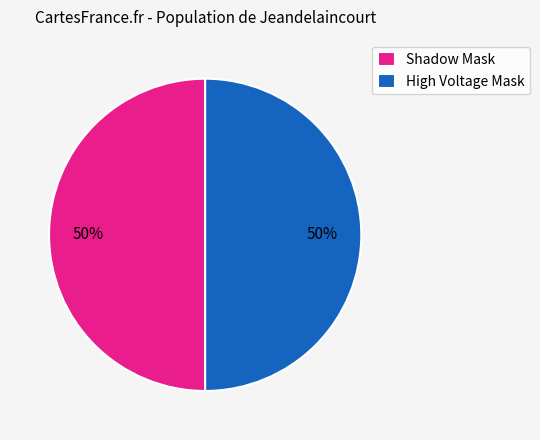

Combined, do Shadow Mask and High Voltage Mask account for over 50%?

Yes